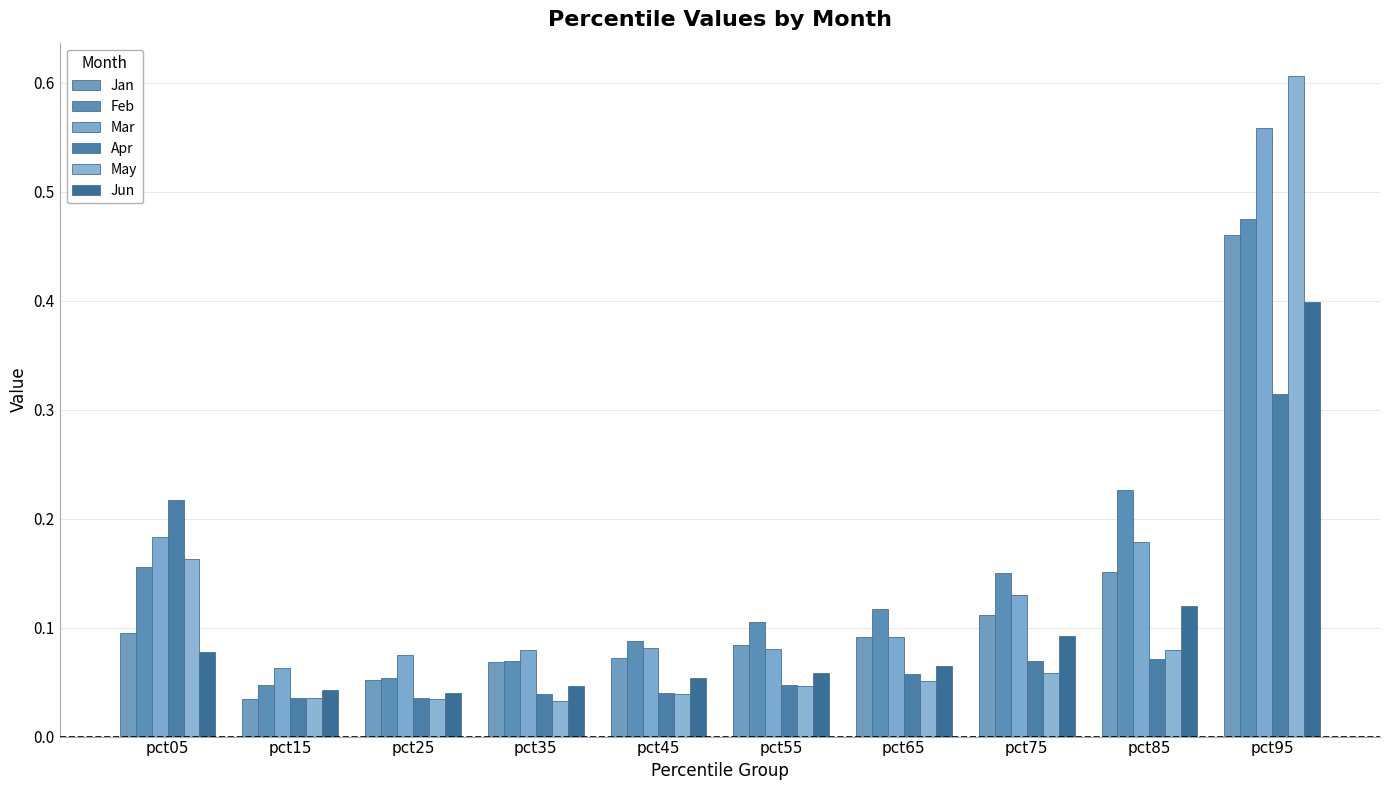

What is the average value of the Mar series?

0.2